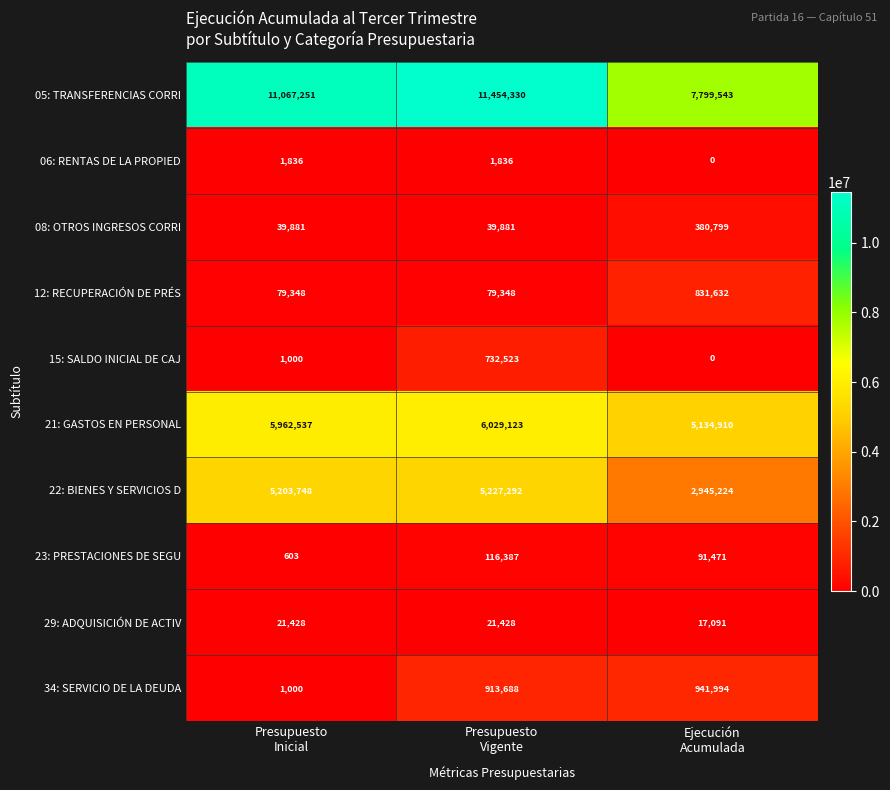

Count the 29: ADQUISICIÓN DE ACTIV values in the range 17091 to 21428.

3